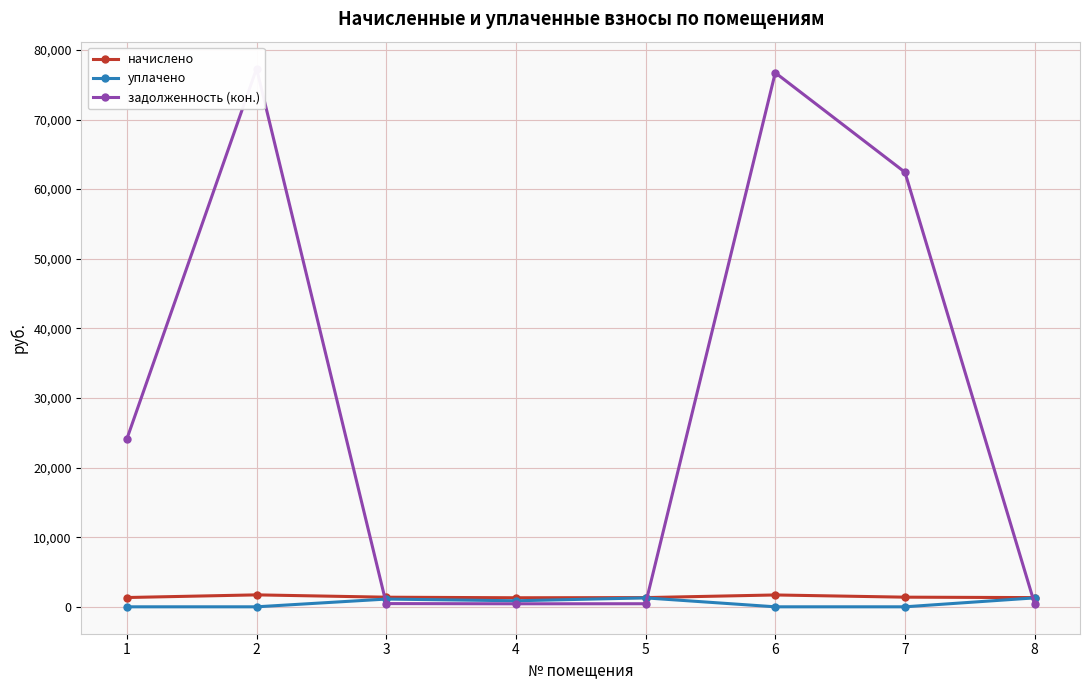

True or false: начислено and уплачено cross at least once.

False